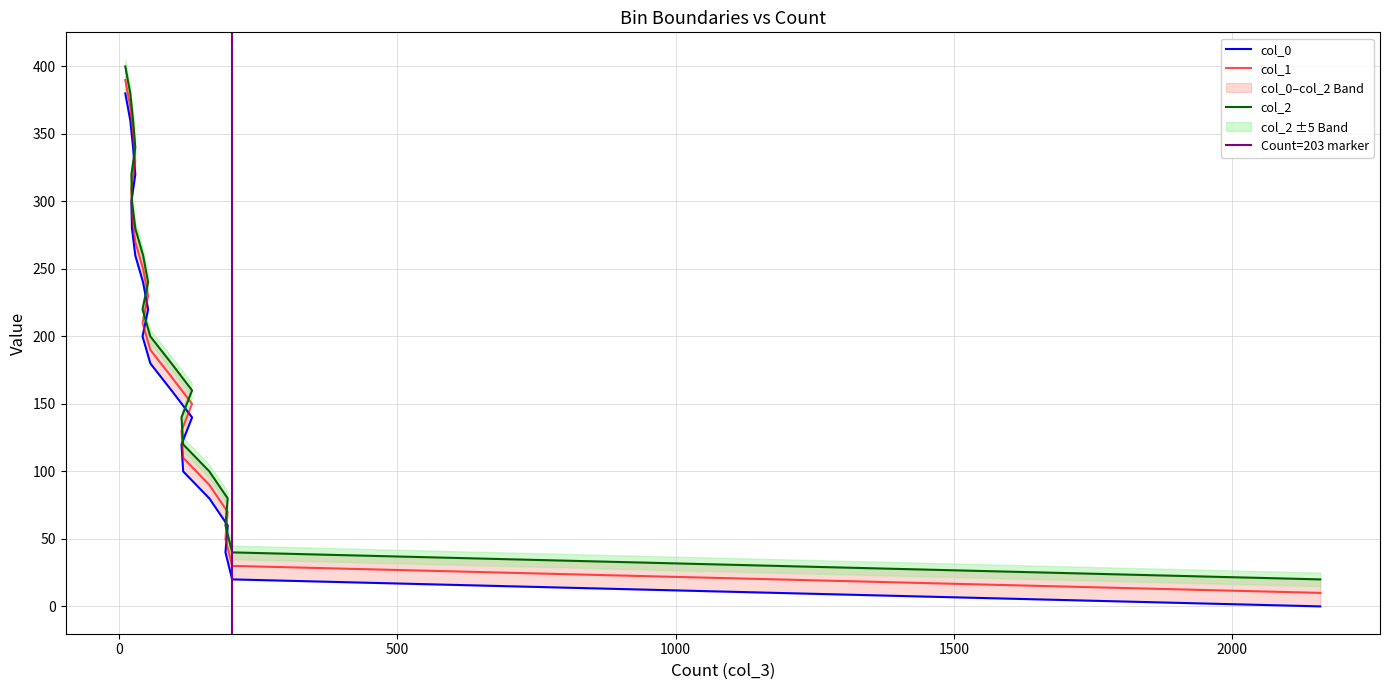

What is the greatest value displayed?

400